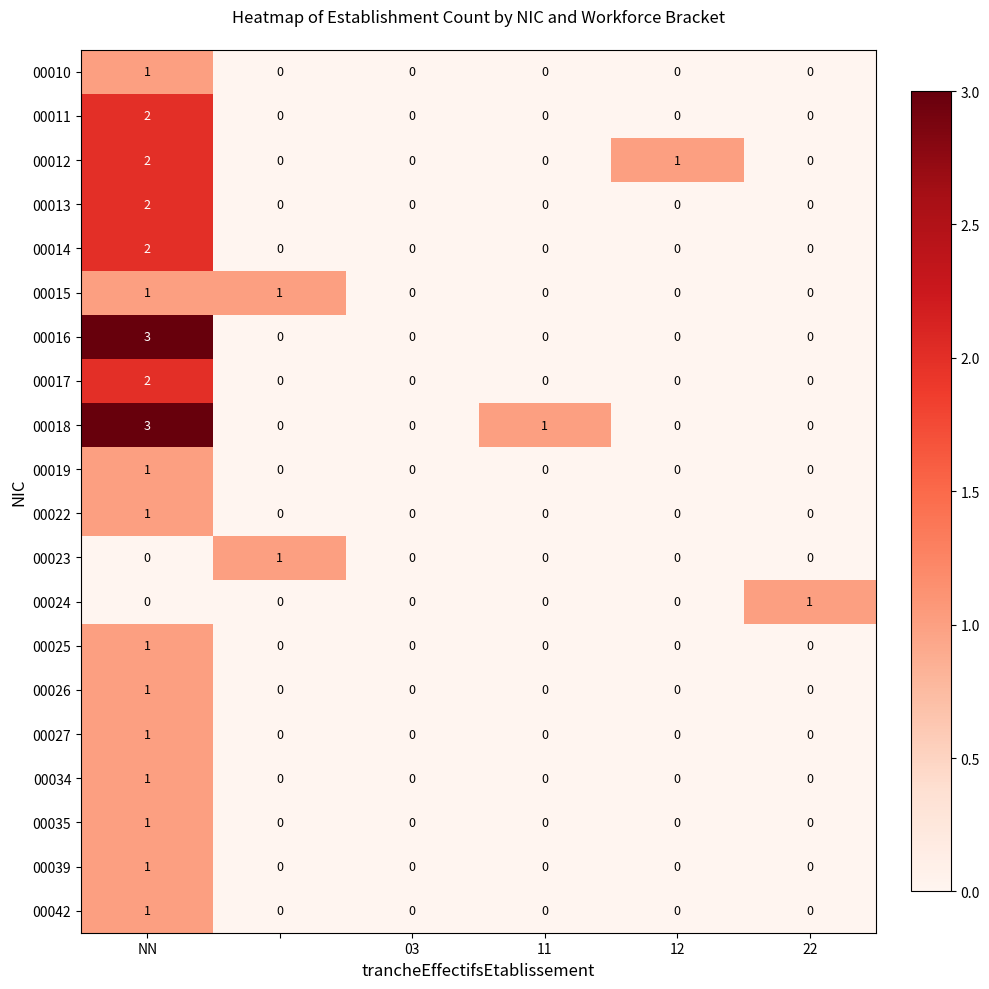

Count the 00023 values in the range 0 to 1.

6